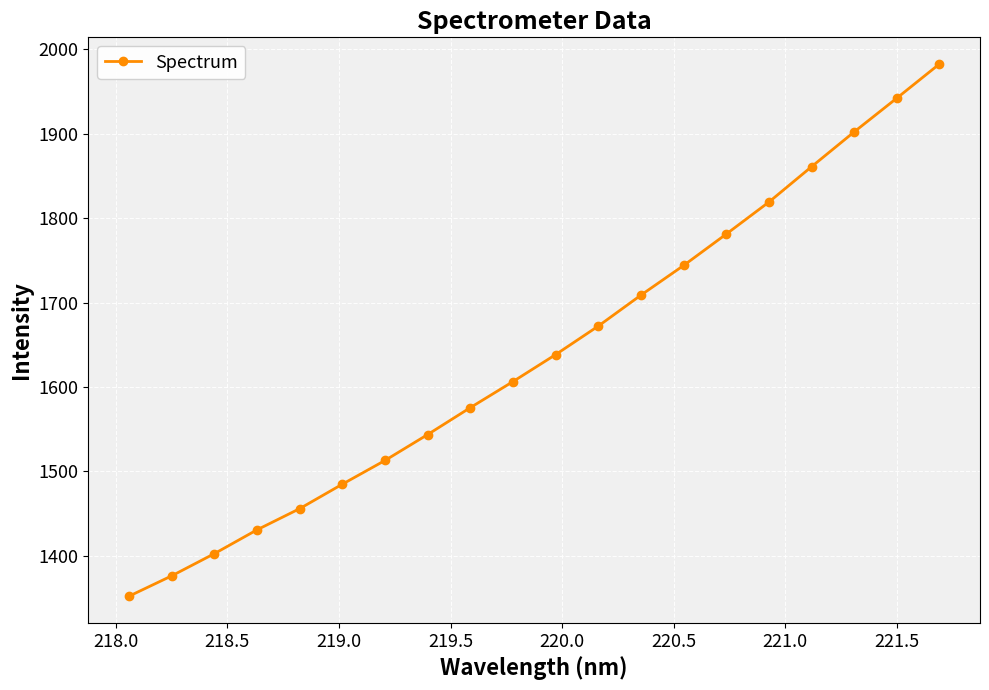

What is the average value?

1639.6